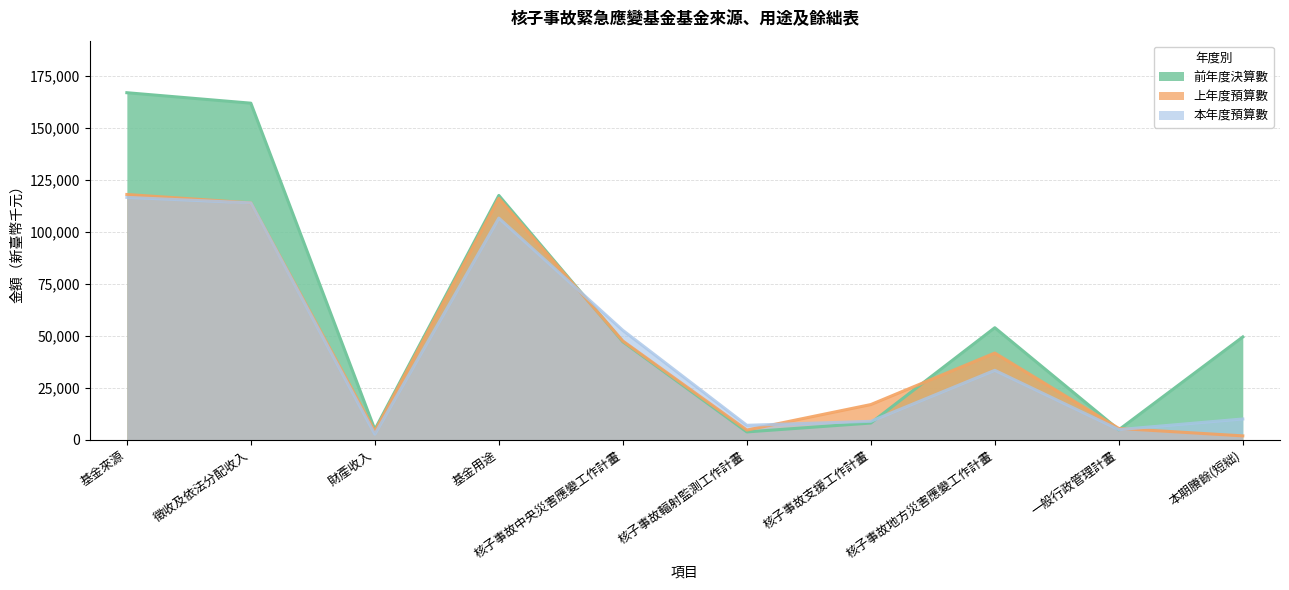

Reading right to left, transcribe all the data shown in this chart.

前年度決算數: 本期賸餘(短絀)=49457	一般行政管理計畫=4755	核子事故地方災害應變工作計畫=53901	核子事故支援工作計畫=8023	核子事故輻射監測工作計畫=3746	核子事故中央災害應變工作計畫=47157	基金用途=117582	財產收入=4877	徵收及依法分配收入=162000	基金來源=167039
上年度預算數: 本期賸餘(短絀)=1839	一般行政管理計畫=5422	核子事故地方災害應變工作計畫=41723	核子事故支援工作計畫=16916	核子事故輻射監測工作計畫=4634	核子事故中央災害應變工作計畫=47511	基金用途=116206	財產收入=4045	徵收及依法分配收入=114000	基金來源=118045
本年度預算數: 本期賸餘(短絀)=9974	一般行政管理計畫=4853	核子事故地方災害應變工作計畫=33403	核子事故支援工作計畫=8848	核子事故輻射監測工作計畫=6930	核子事故中央災害應變工作計畫=52646	基金用途=106680	財產收入=2654	徵收及依法分配收入=114000	基金來源=116654